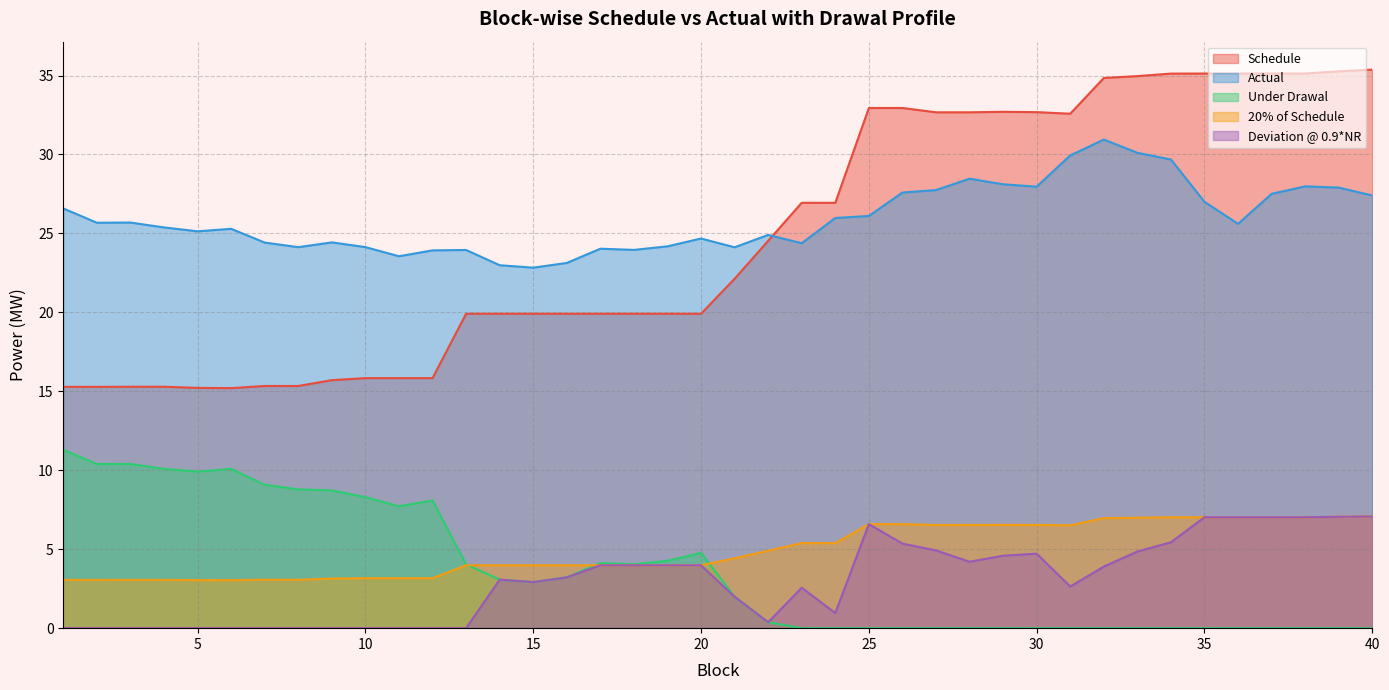

Read the Schedule value at 15.

19.9